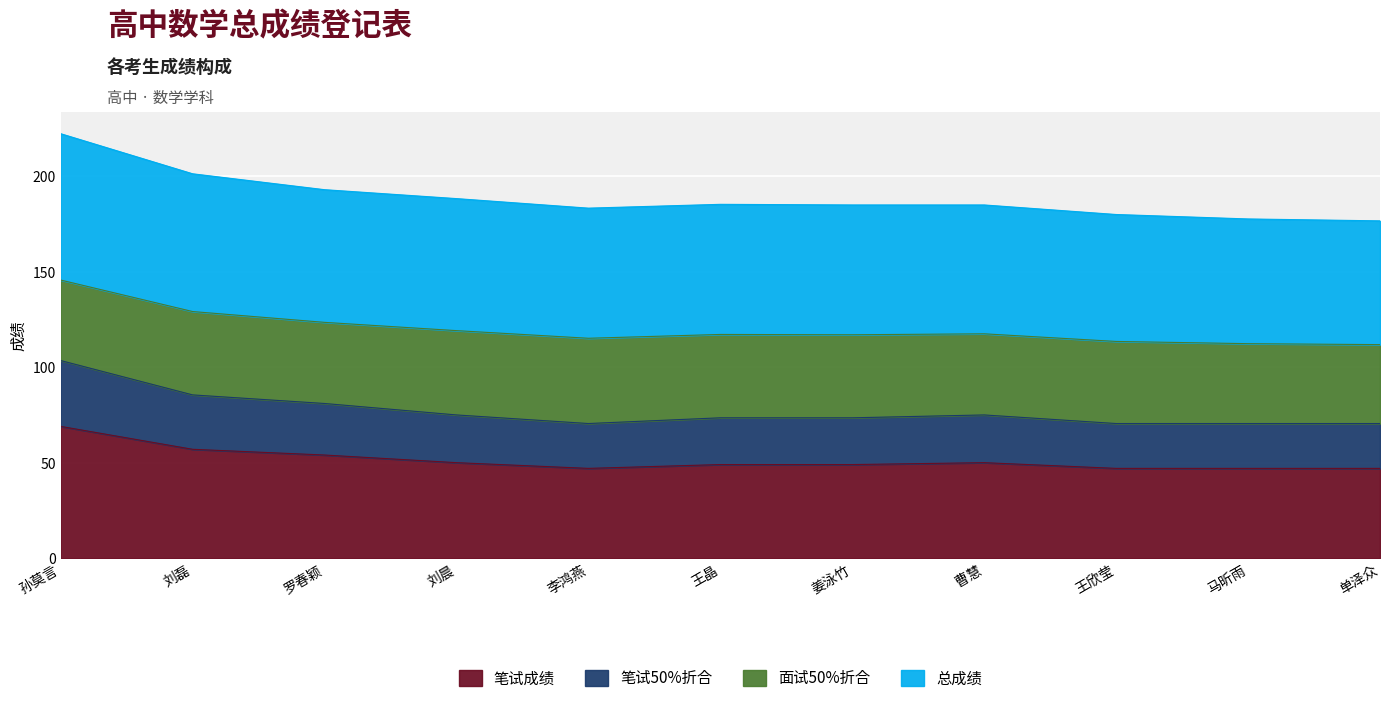

How many data points in 总成绩 are above 185?

5